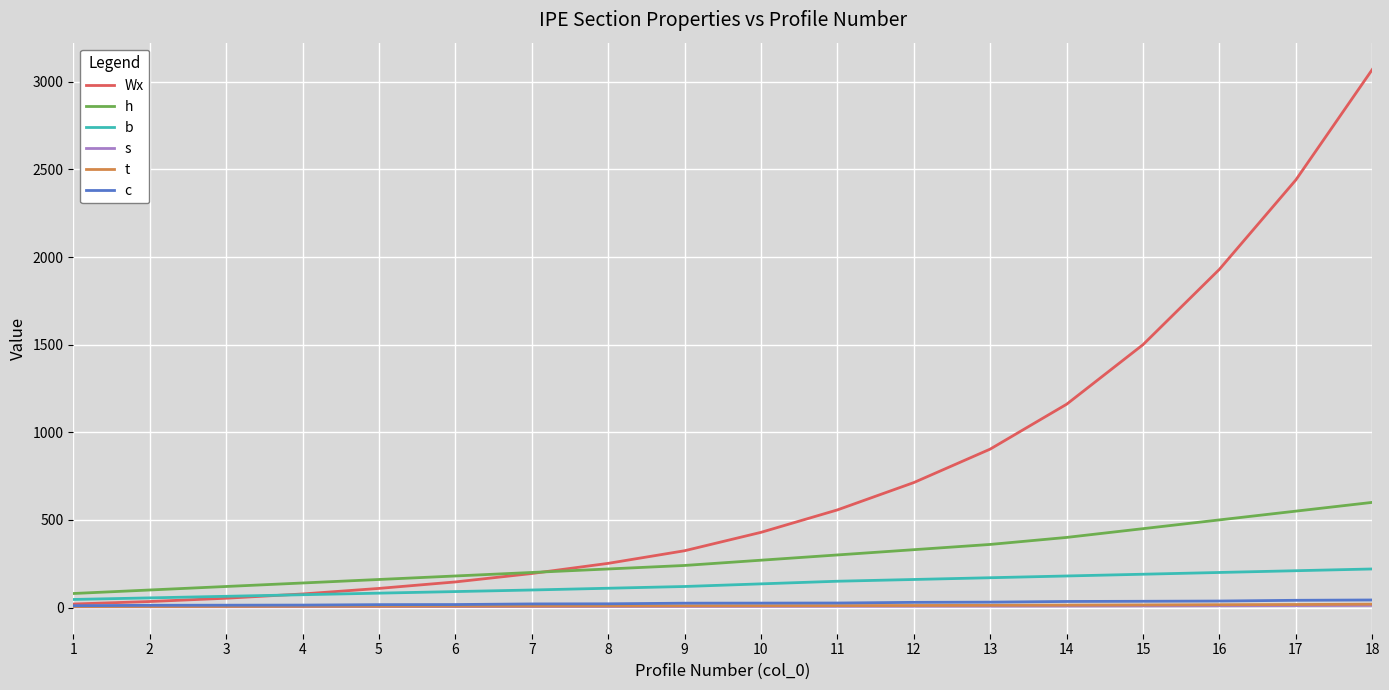

Which series changed the most between 9 and 17?

Wx